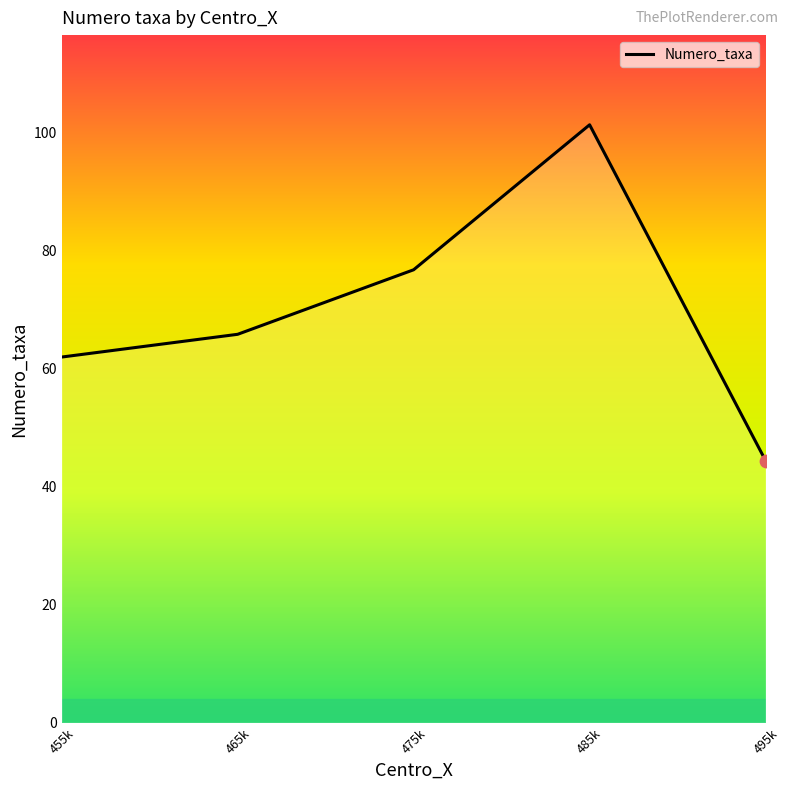

Which has a higher value, 475k or 485k?

485k